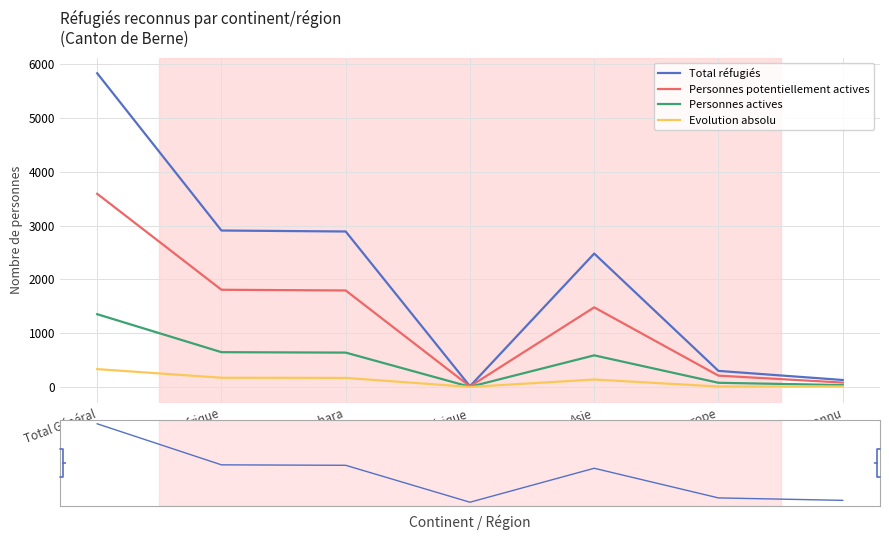

Between Afrique and Provenance inconnu, which is larger?

Afrique